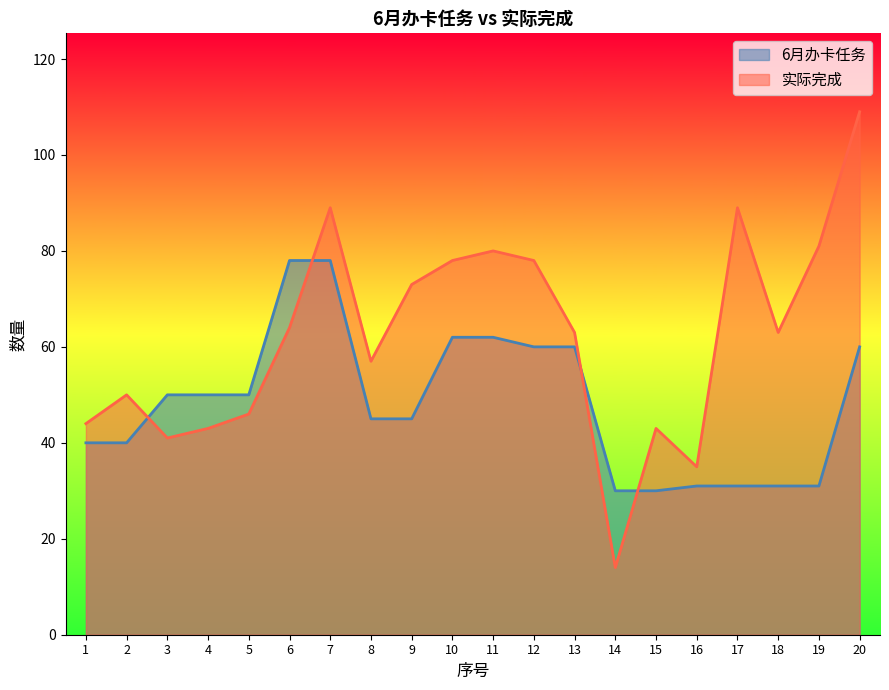

List the labels in order of 实际完成 value, smallest first.

14, 16, 3, 4, 15, 1, 5, 2, 8, 13, 18, 6, 9, 10, 12, 11, 19, 7, 17, 20